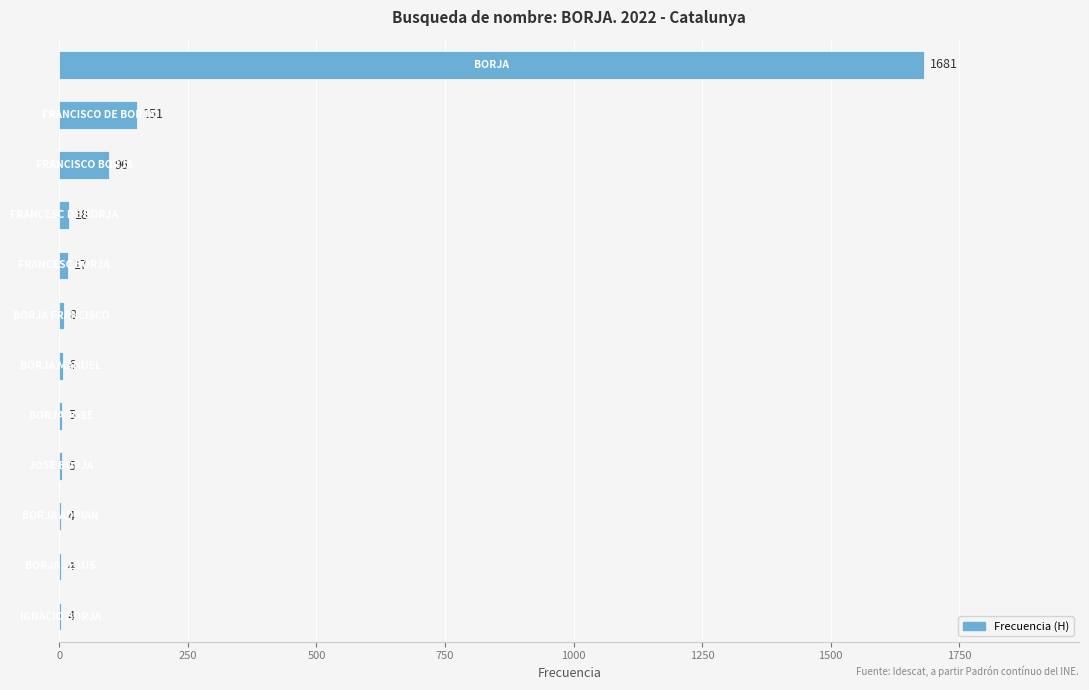

What is the sum of all values?

1999